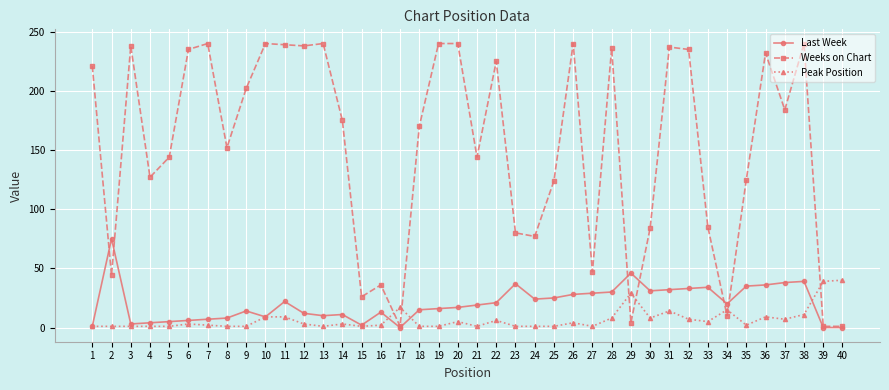

Is it true that Last Week equals 20 at 34?

True